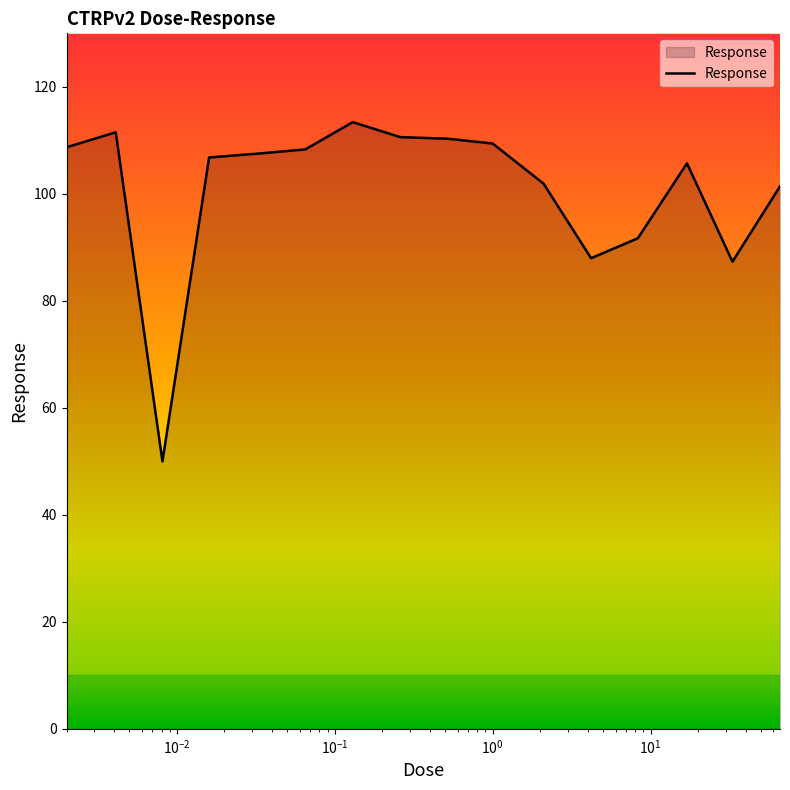

What is the average value?

100.8